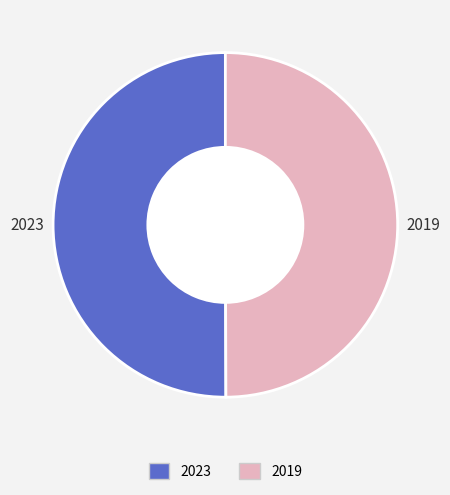

How many slices are in this pie chart?

2